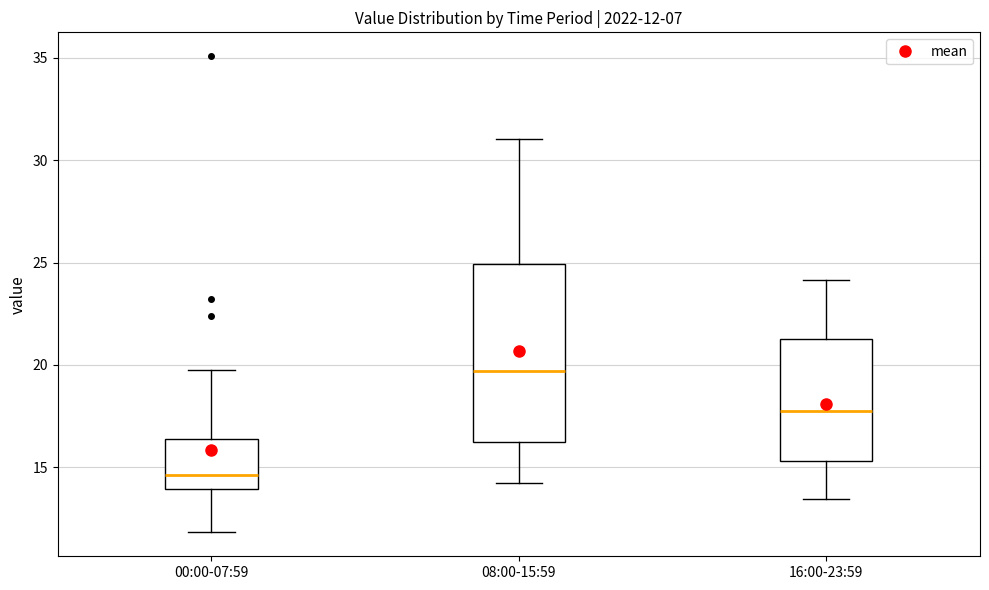

Which box has the highest median line?

08:00-15:59